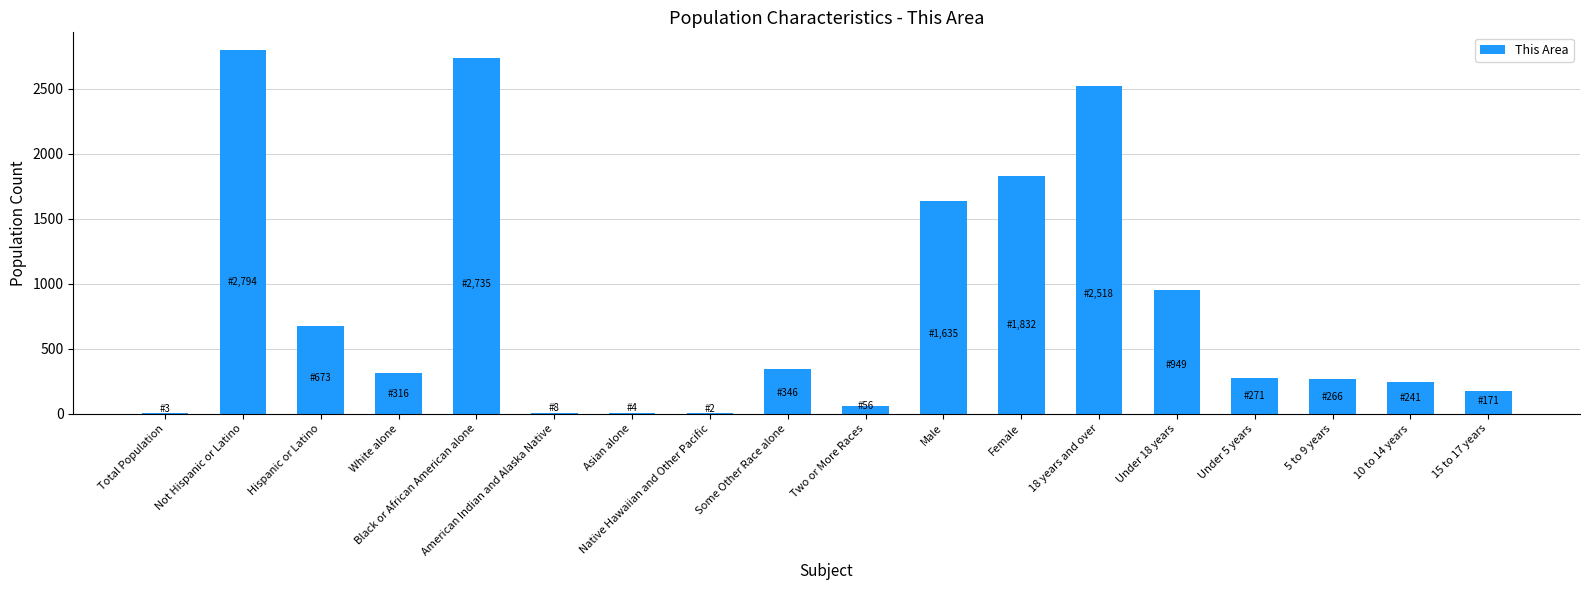

The chart shows a value of 168 at Some Other Race alone. True or false?

False